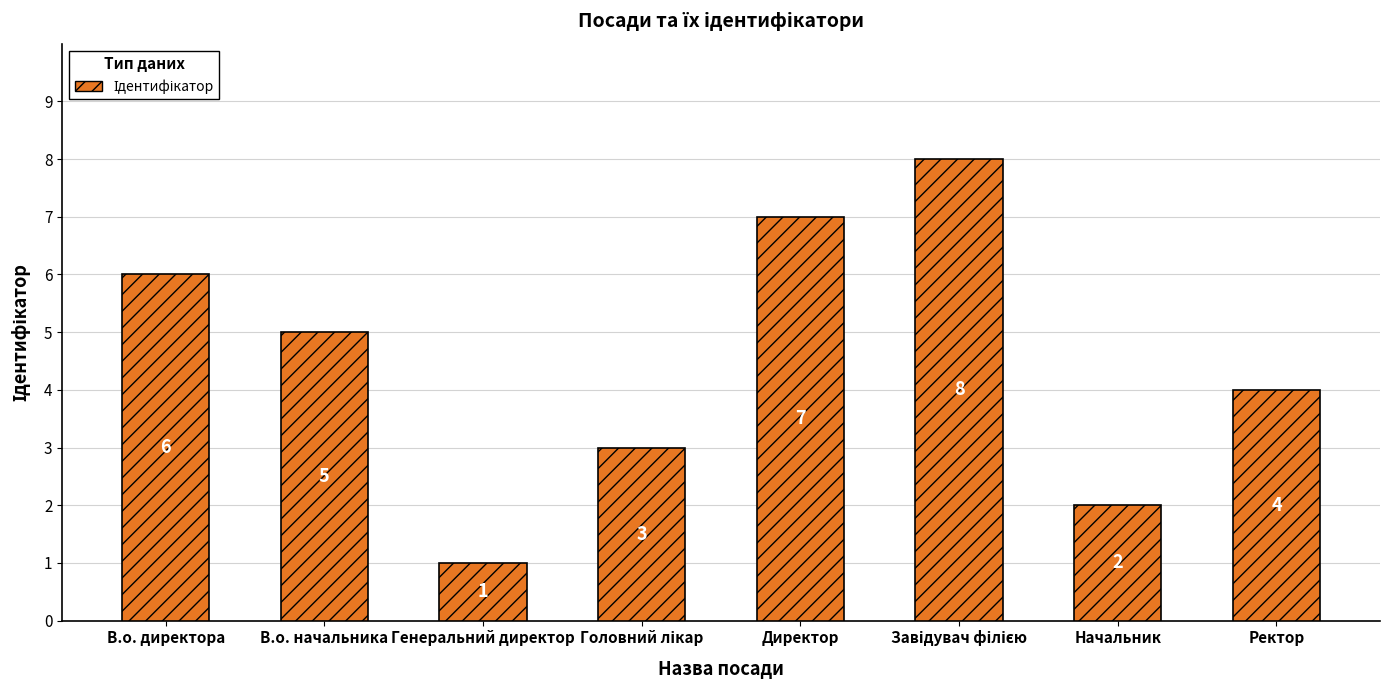

The value at В.о. директора is 6. True or false?

True